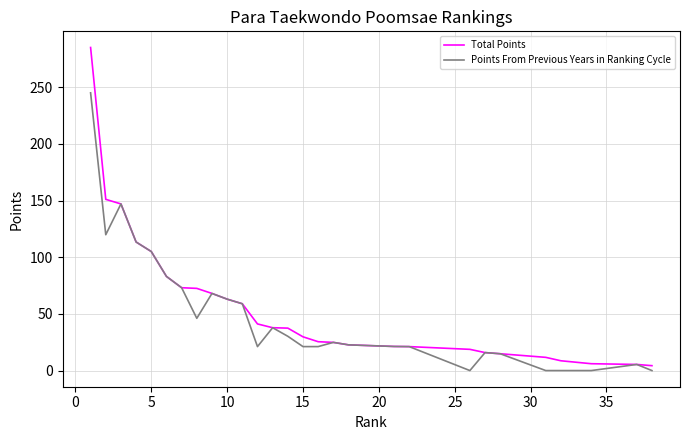

What is the sum of all Points From Previous Years in Ranking Cycle values?

1518.4